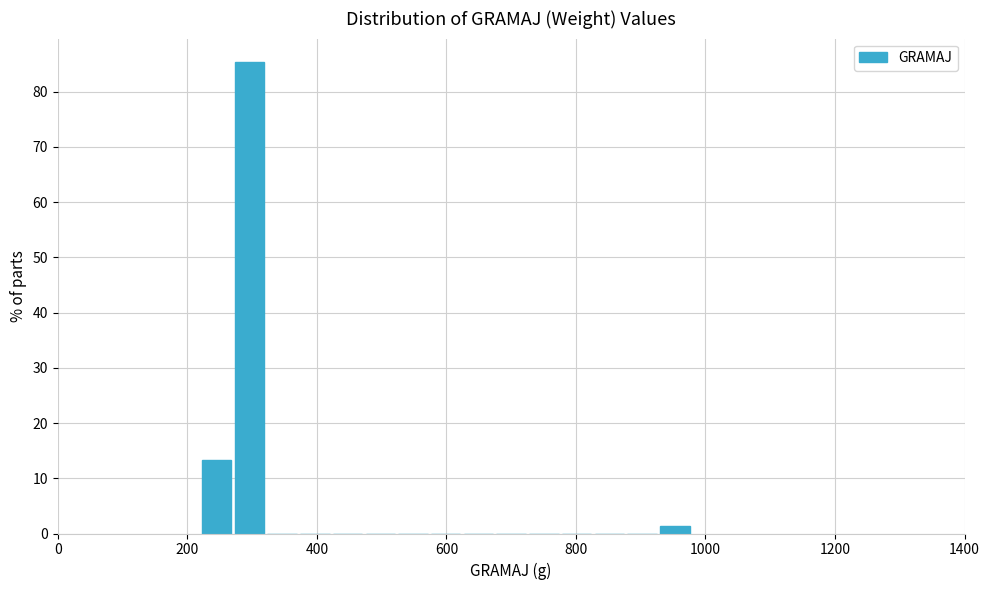

Around what value on the x-axis is the tallest bar? Give the approximate position of its centre, as read against the axis.

300